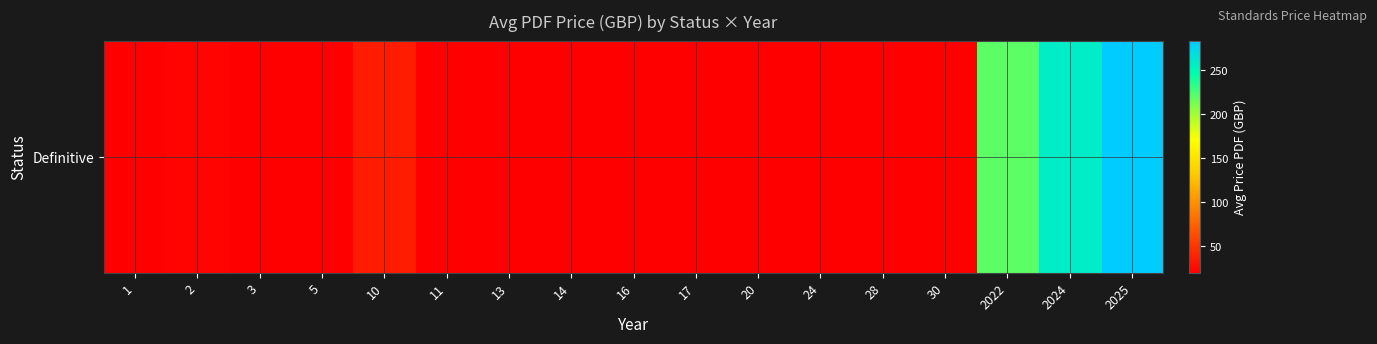

Reading left to right, extract all data points from this chart.

1=20.0	2=22.7	3=20.0	5=20.0	10=36.0	11=20.0	13=20.0	14=20.0	16=20.0	17=20.0	20=20.0	24=20.0	28=20.0	30=20.0	2022=220.0	2024=258.0	2025=283.2